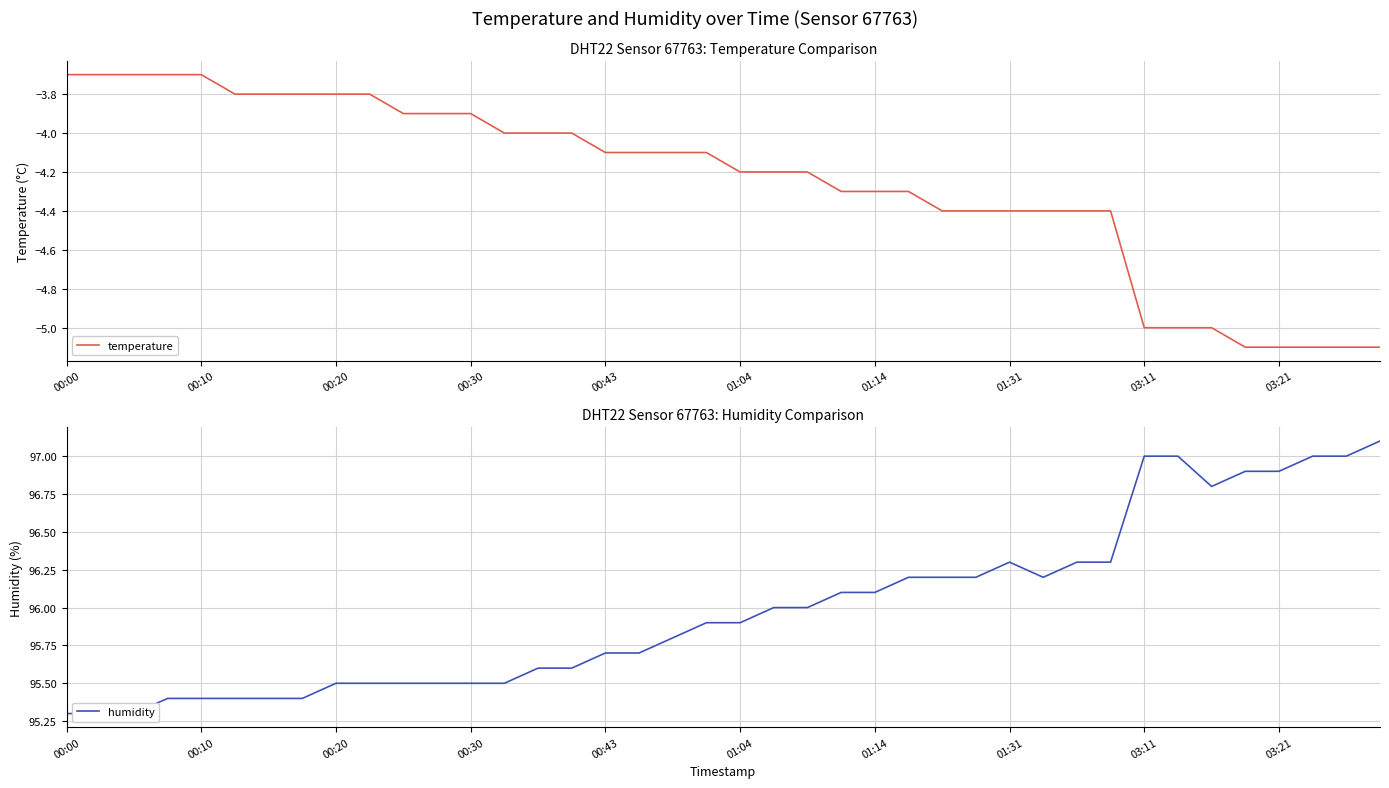

What is the highest value of the temperature series?

-3.7